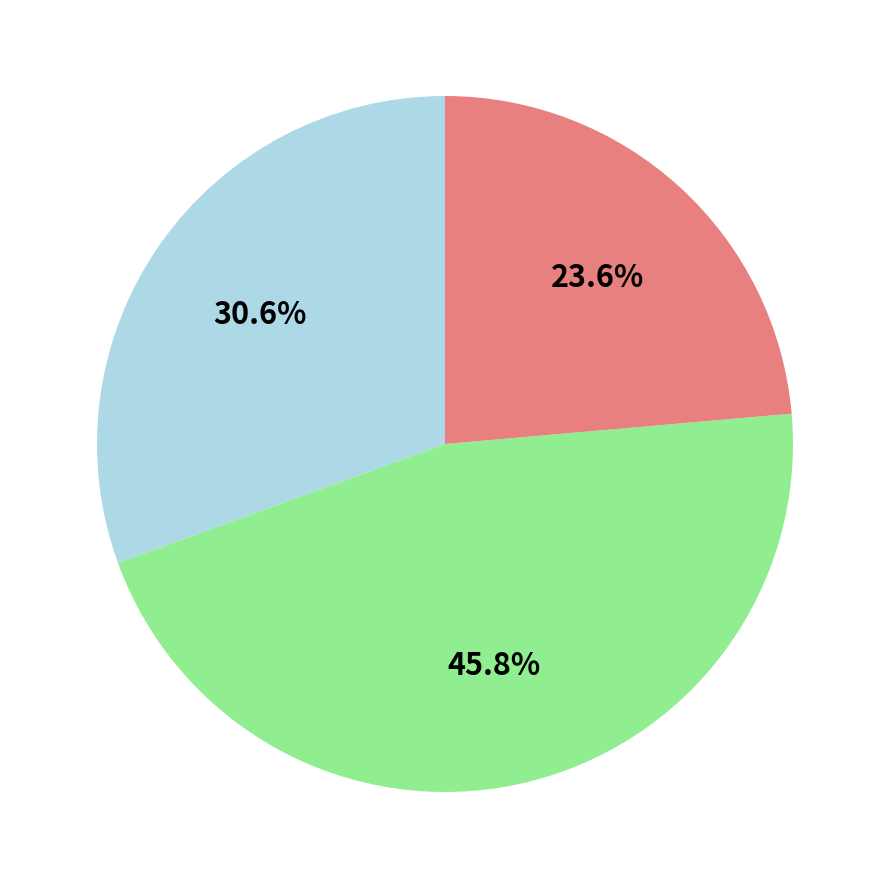

Does any single category account for the majority?

No